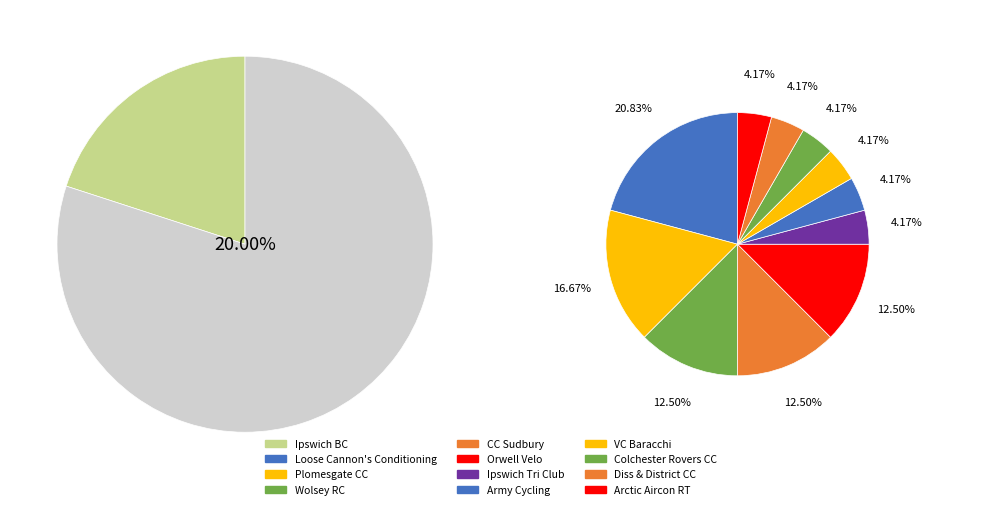

To the nearest percent, what percentage of the pie is Ipswich BC?

20%